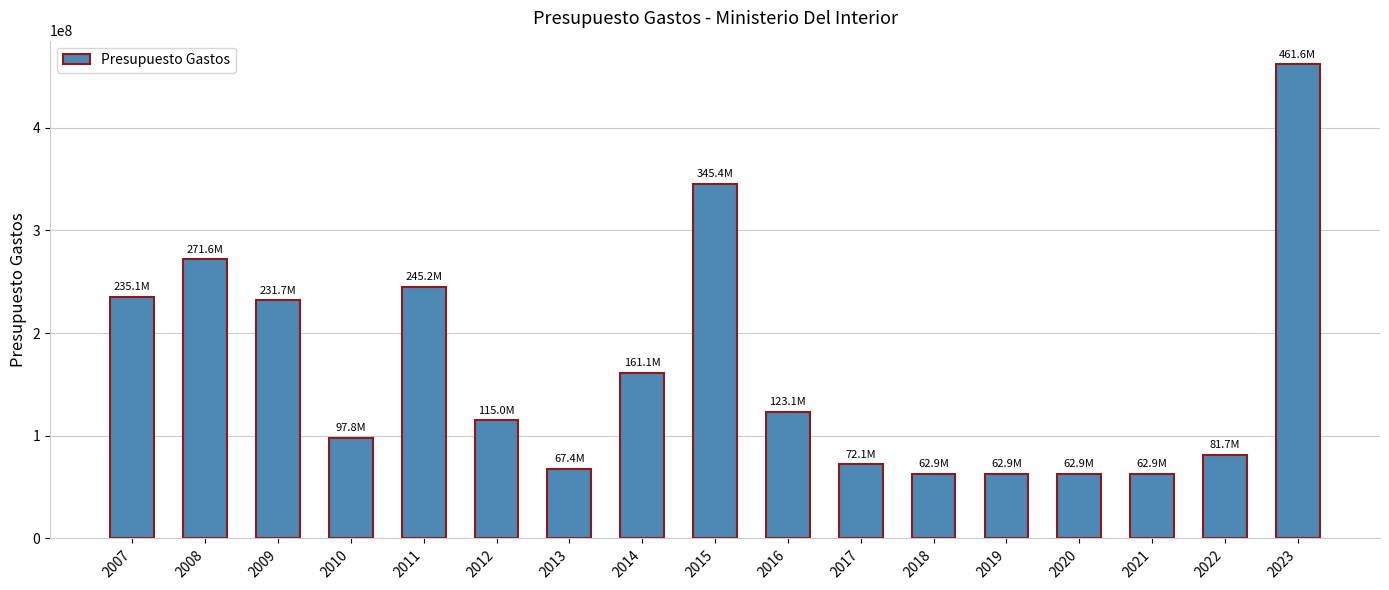

At which label is the value closest to 262217335?

2008